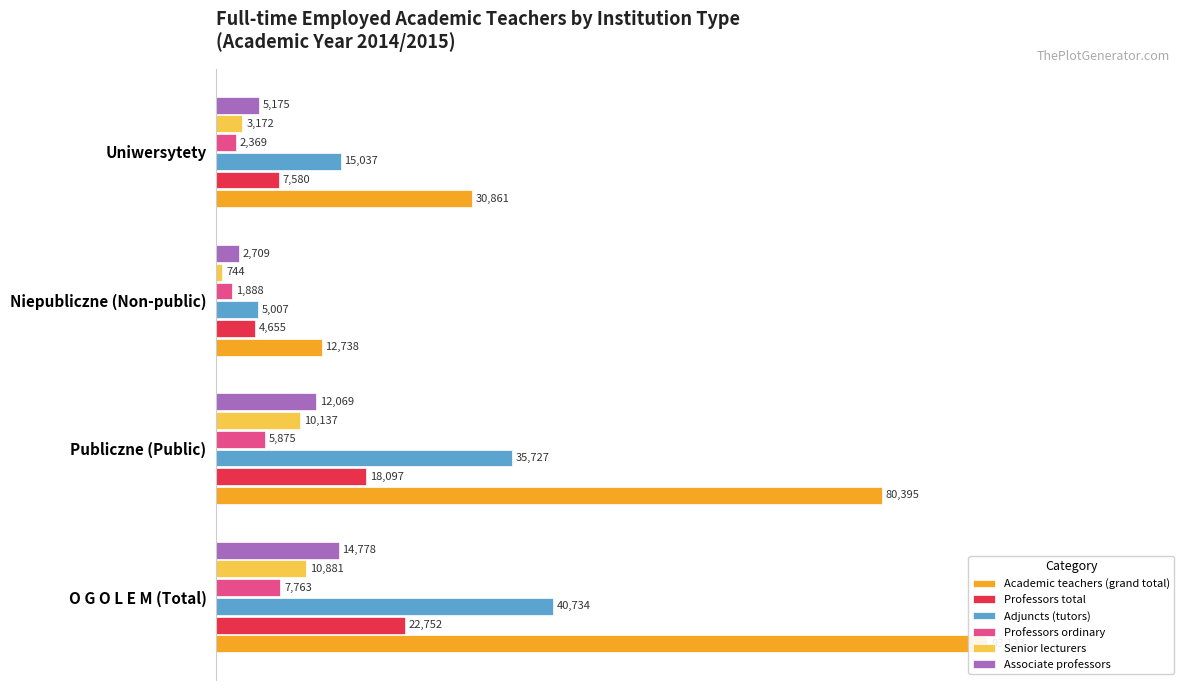

Count the number of data series in this chart.

6